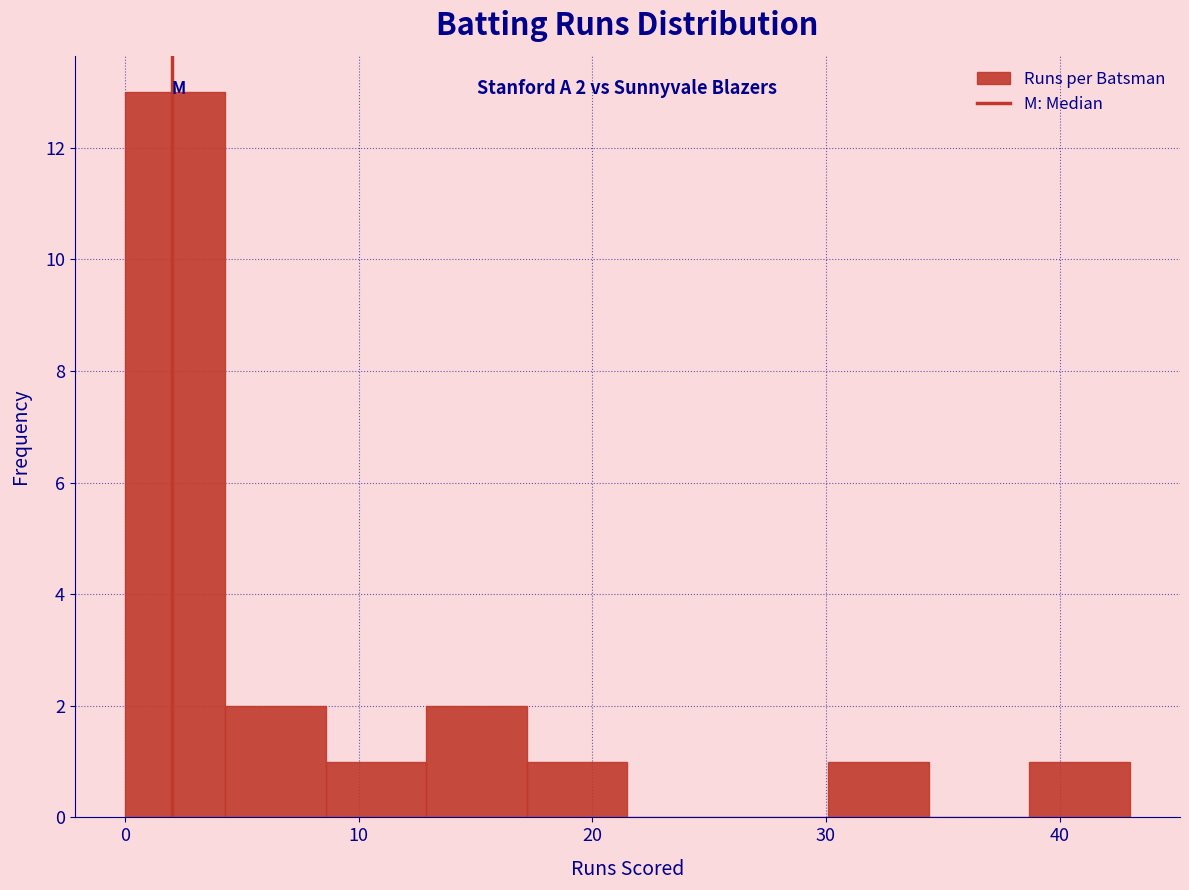

Over which range of the x-axis is the bar tallest?

0.0 to 4.3